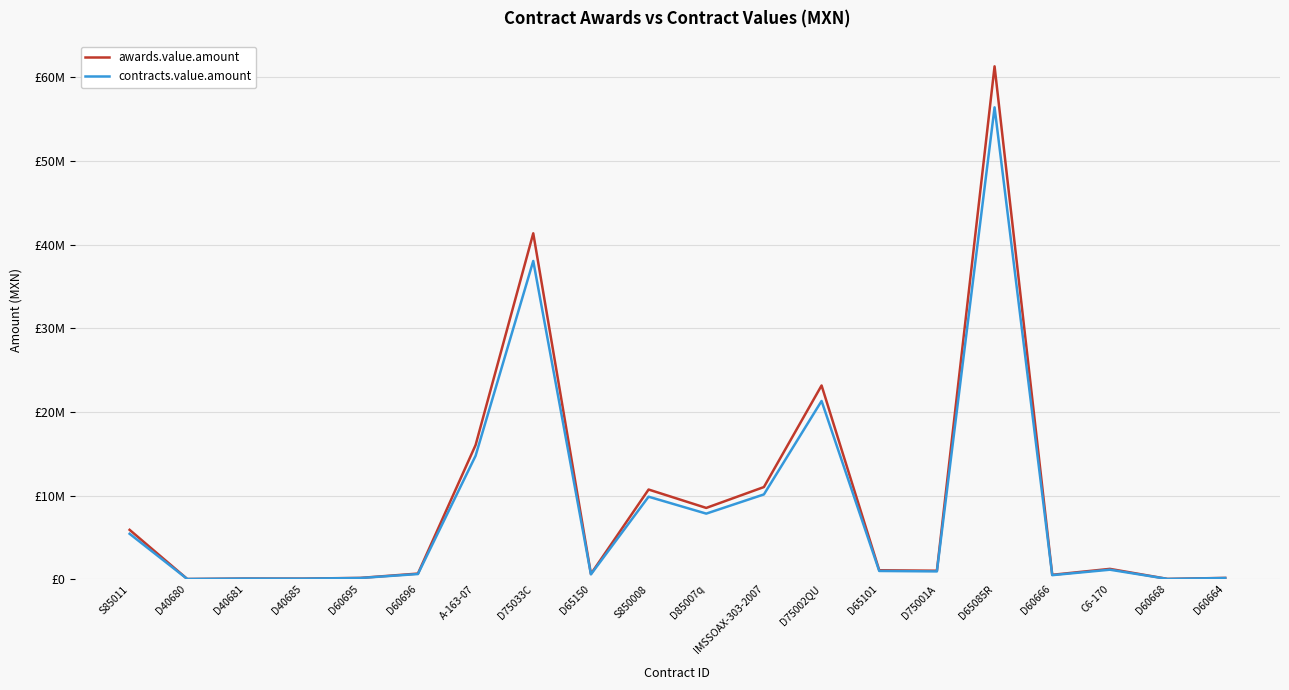

What is the highest value of the contracts.value.amount series?

56404906.5